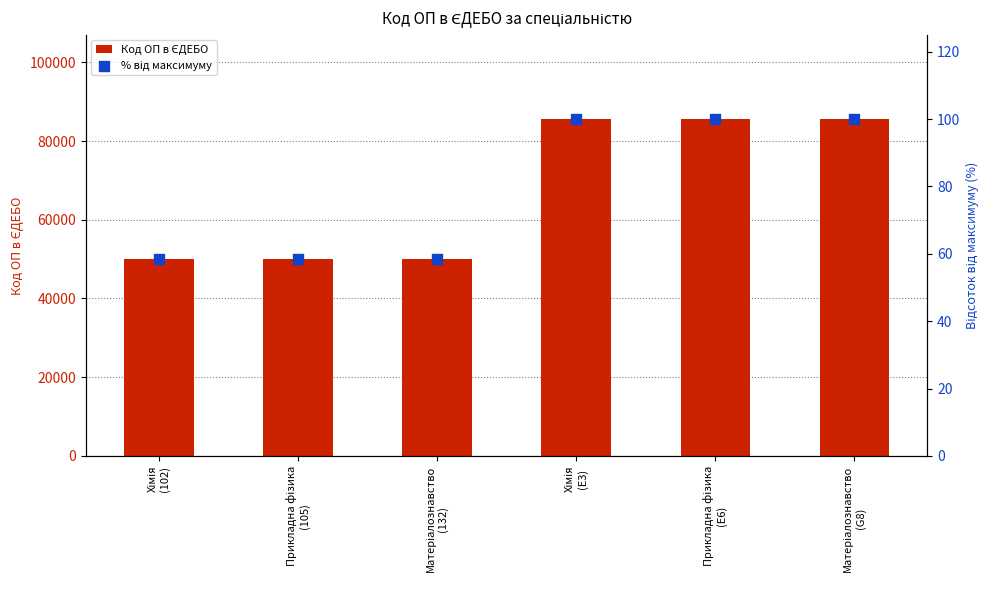

What is the total value across all series at Матеріалознавство
(G8)?

85676.0